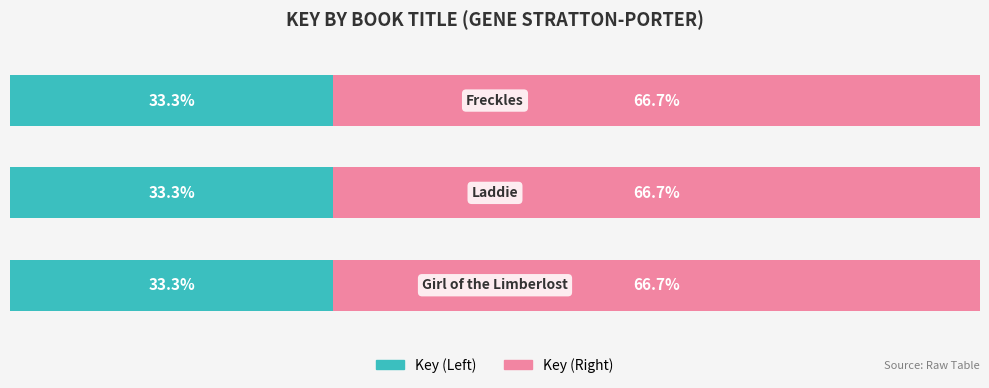

Reading left to right, transcribe all the data shown in this chart.

Key (Left): 0=33.3	1=33.3	2=33.3
Key (Right): 0=66.7	1=66.7	2=66.7